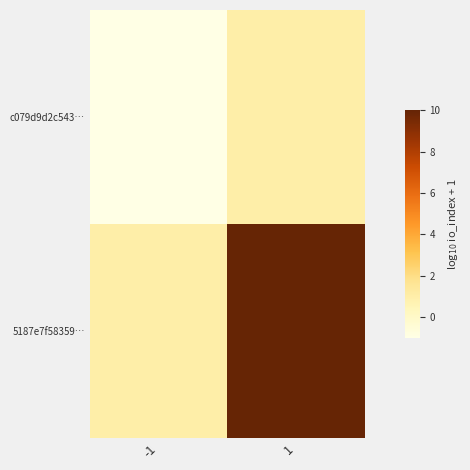

Reading left to right, extract all data points from this chart.

c079d9d2c543…: -1=-1	1=1
5187e7f58359…: -1=1	1=10